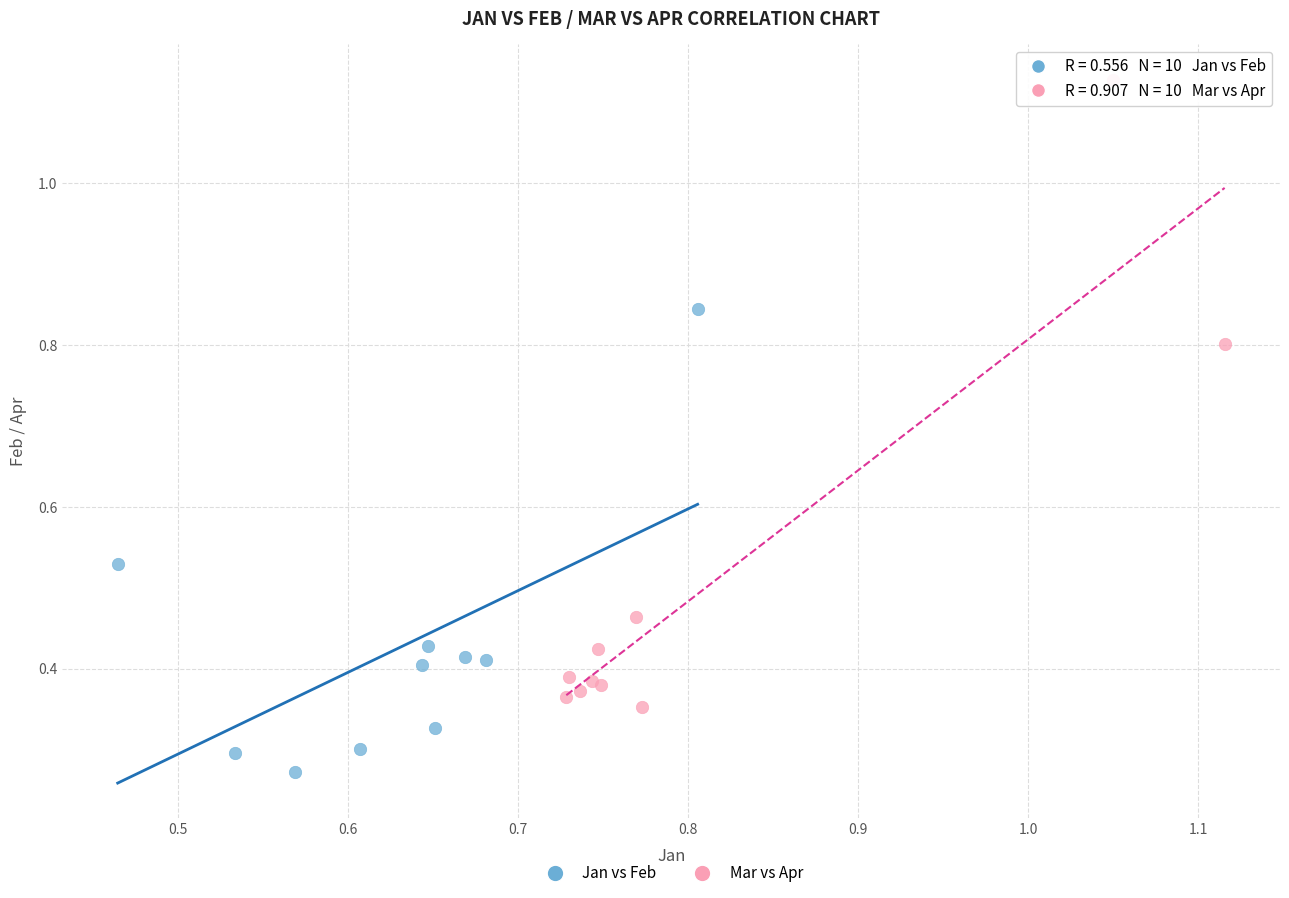

Which series contains the highest Y value?

Mar vs Apr